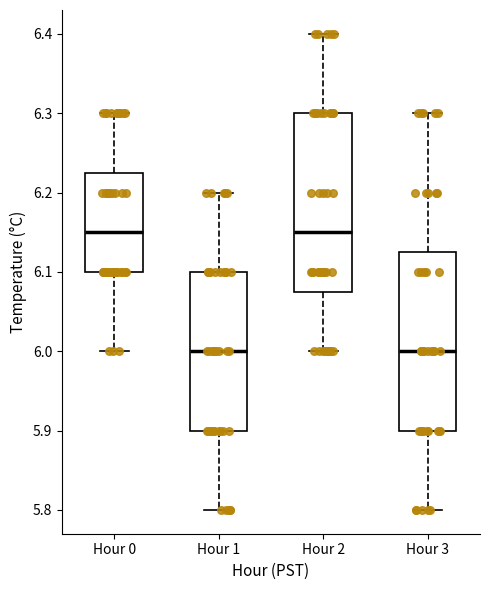

Reading left to right, transcribe this box plot: for each box, give where its median line is, the range the box spans, and where its two whiskers end, as read against the y-axis. The values are not printed on the chart, so give them approximately, as read against the axis.

Hour 0: median 6.15, box 6.10 to 6.23, whiskers 6.00 to 6.30
Hour 1: median 6.00, box 5.90 to 6.10, whiskers 5.80 to 6.20
Hour 2: median 6.15, box 6.08 to 6.30, whiskers 6.00 to 6.40
Hour 3: median 6.00, box 5.90 to 6.13, whiskers 5.80 to 6.30